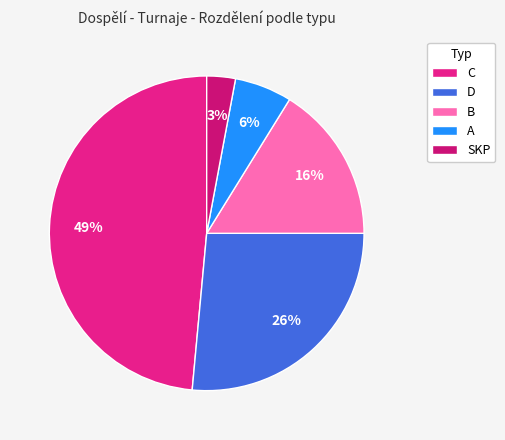

Approximately how many times larger is the value at A compared to B?

0.4